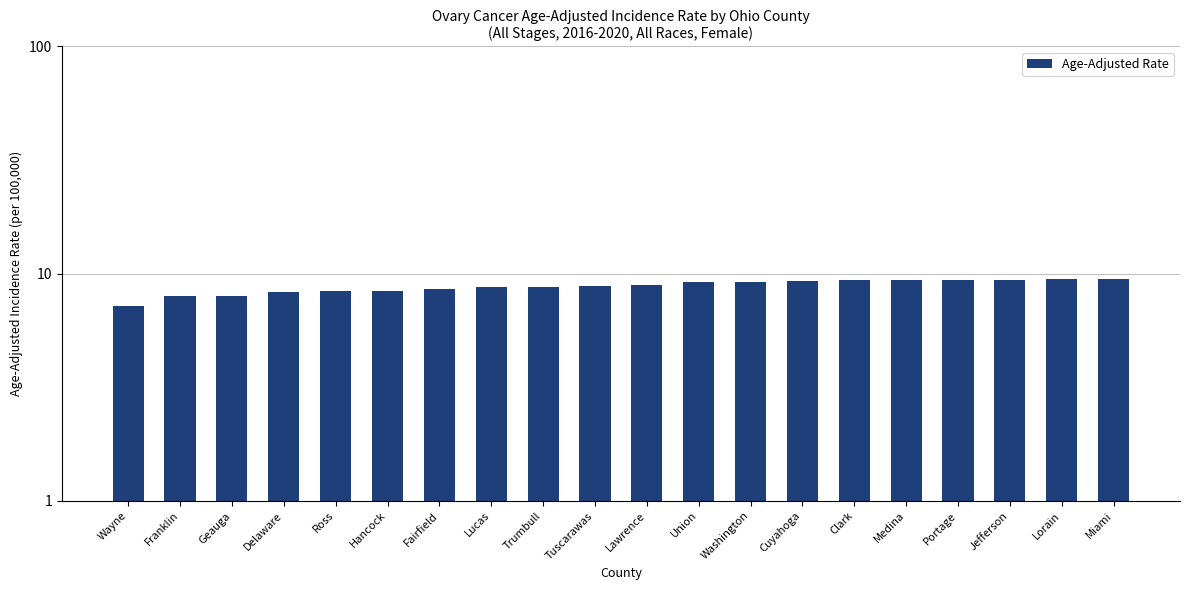

What is the minimum value shown in the chart?

7.2